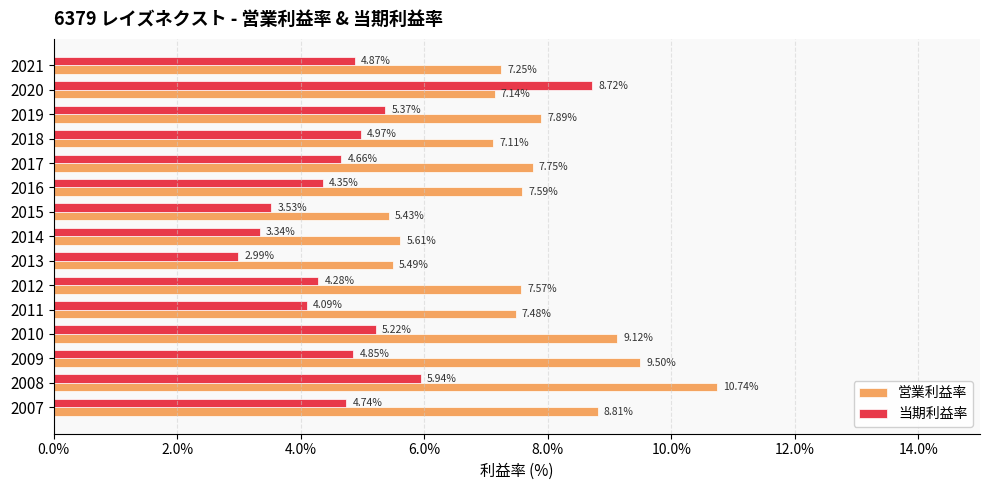

What is the average value of the 当期利益率 series?

4.8